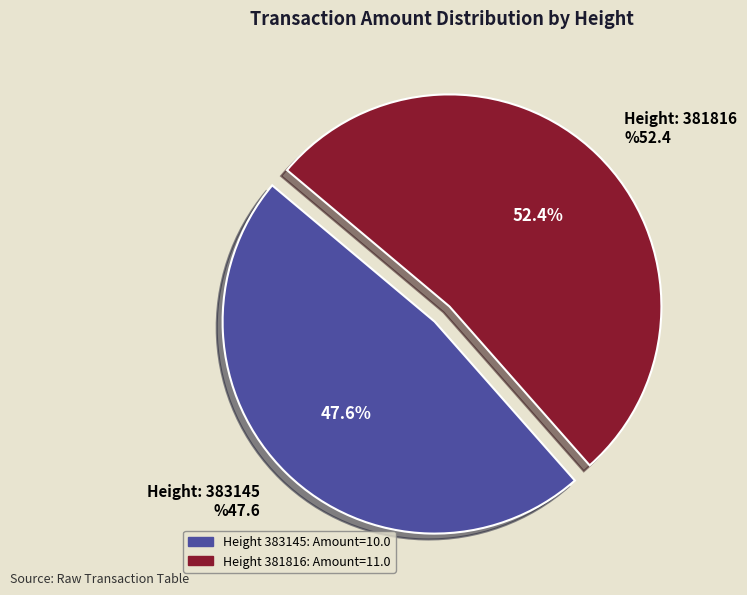

Rank the categories by value from lowest to highest.

383145, 381816